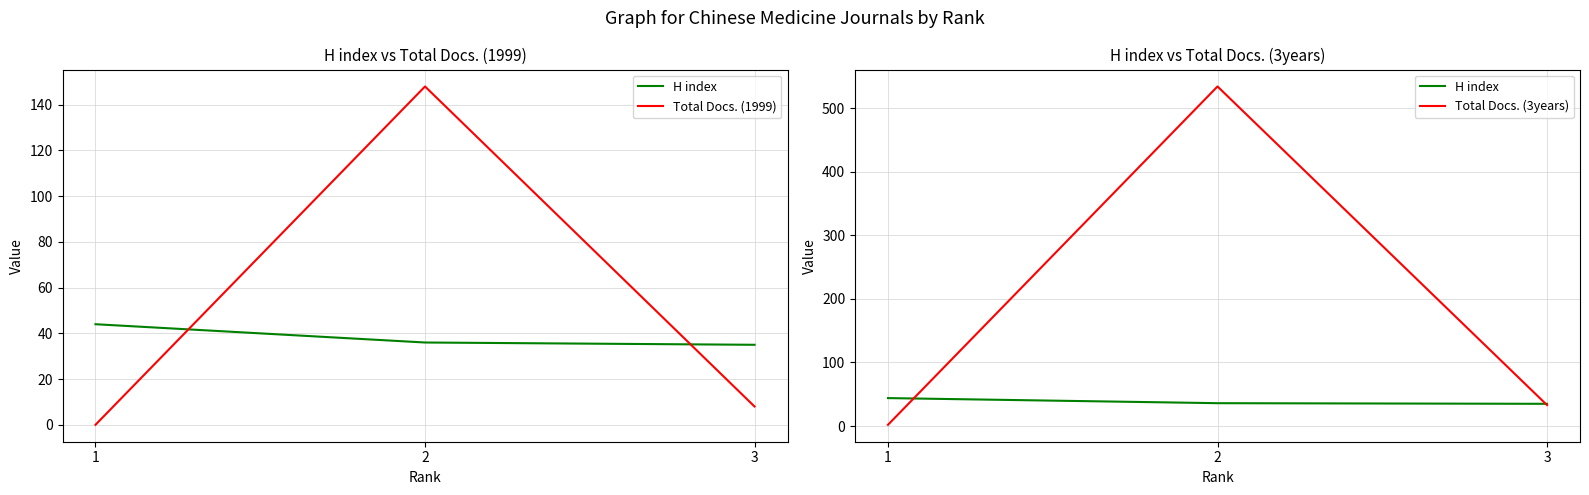

What is the total value across all series at 2?

718